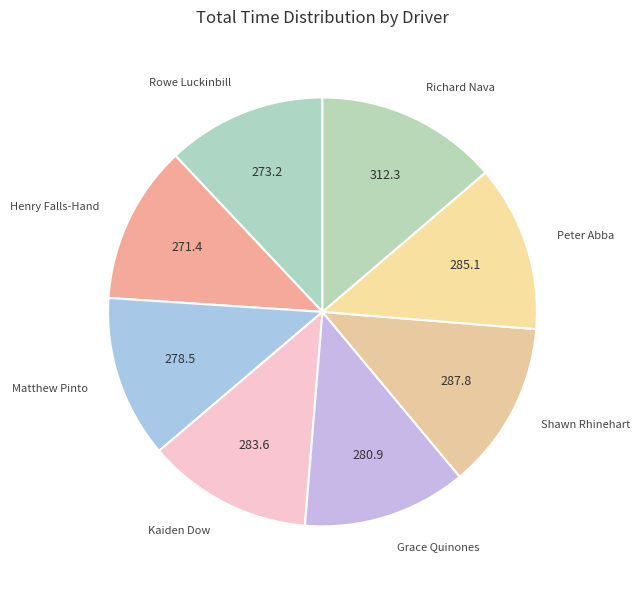

Is there a majority slice in this chart?

No